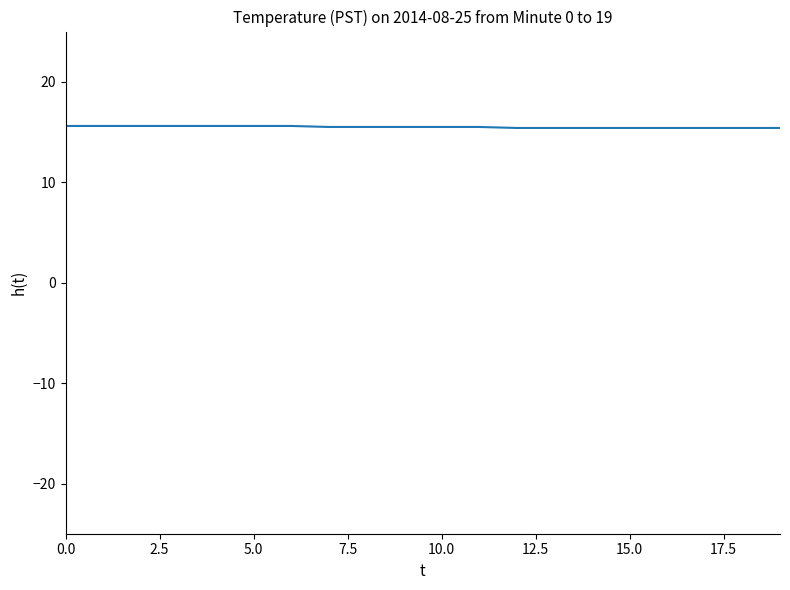

What is the maximum value shown in the chart?

15.6